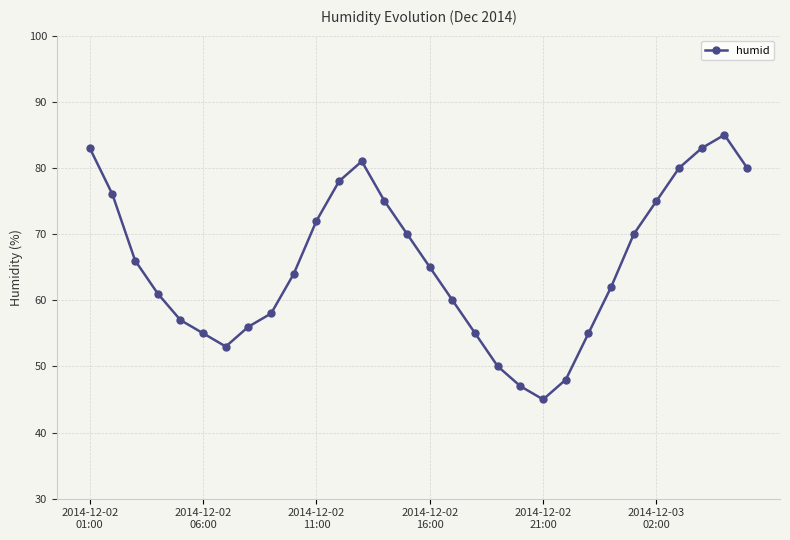

What is the greatest value displayed?

85